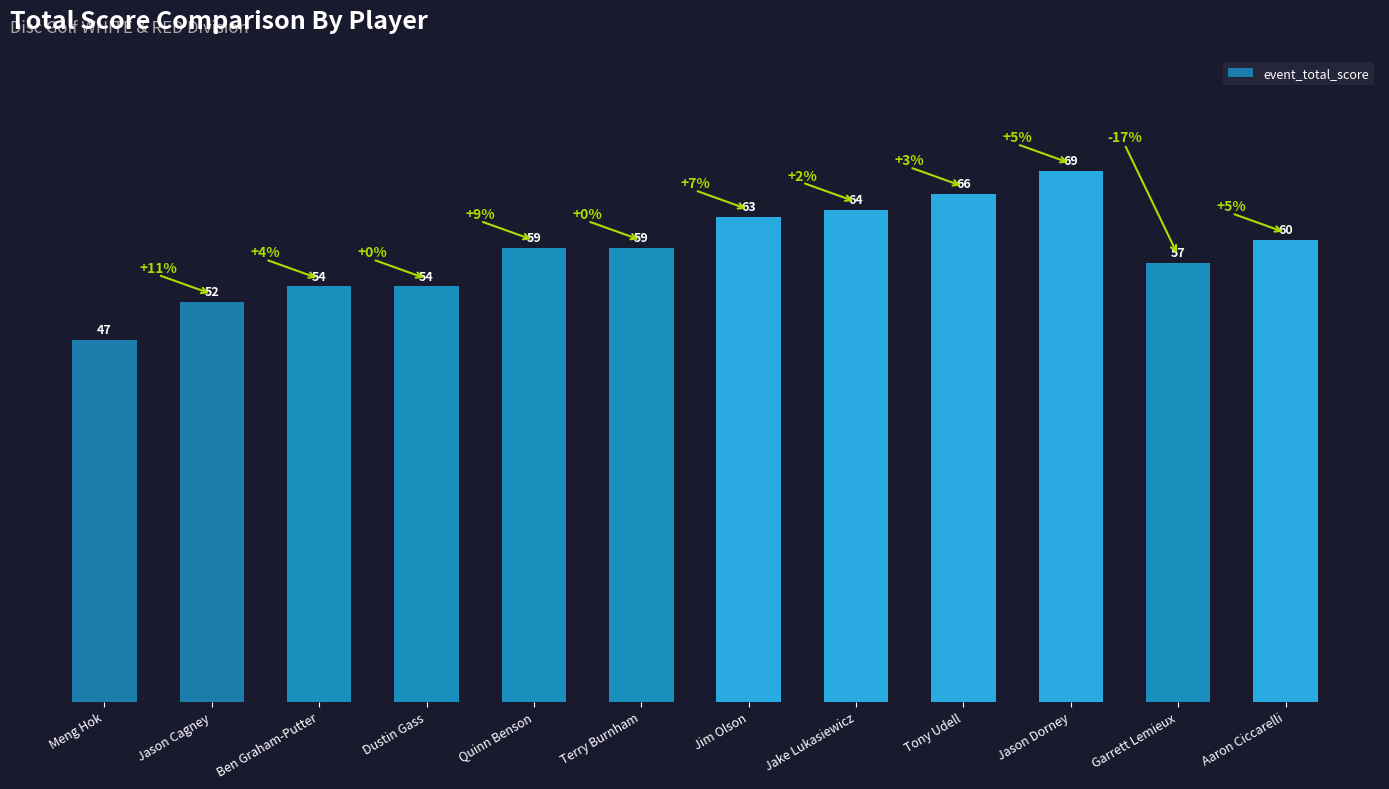

At which category does the chart reach its minimum across all series?

Meng Hok